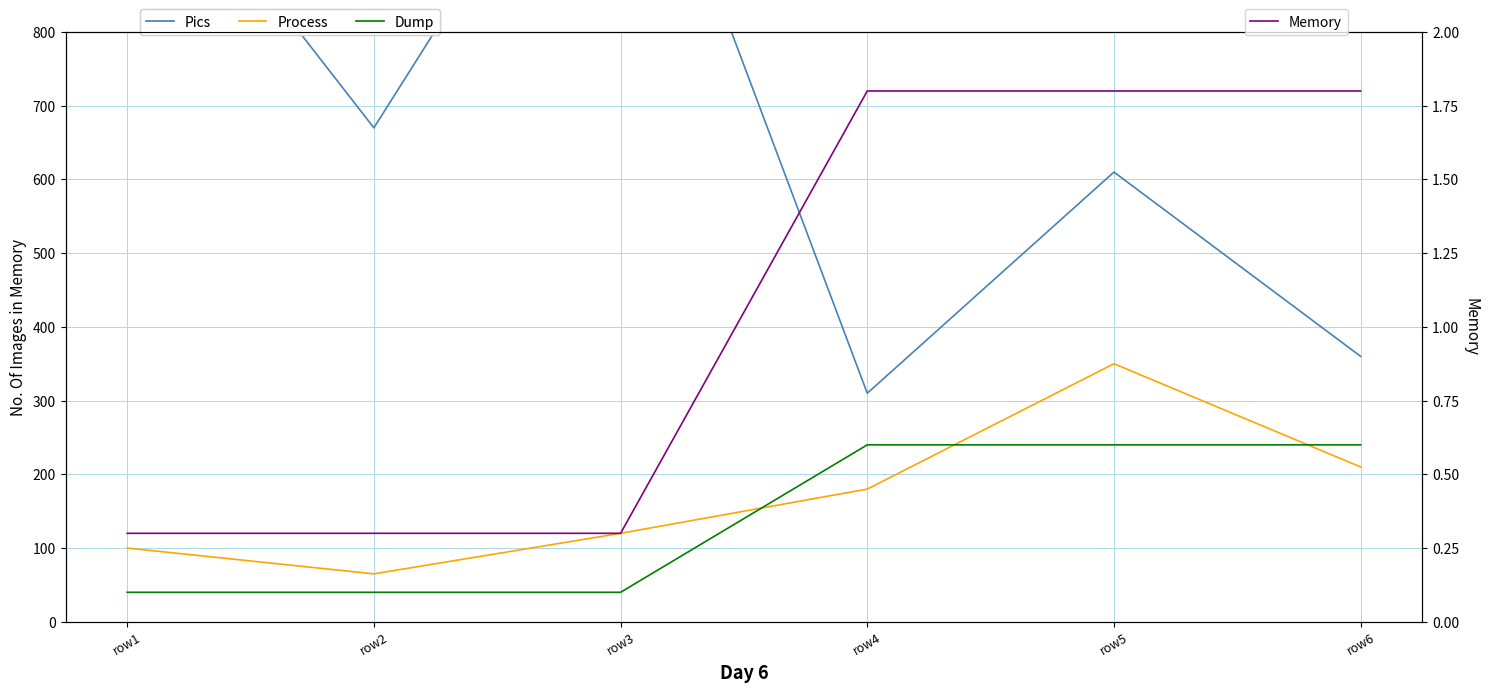

Reading right to left, transcribe all the data shown in this chart.

Pics: 360.0	610.0	310.0	1200.0	670.0	1100.0
Process: 210.0	350.0	180.0	120.0	65.0	100.0
Dump: 0.6	0.6	0.6	0.1	0.1	0.1
Memory: 1.8	1.8	1.8	0.3	0.3	0.3